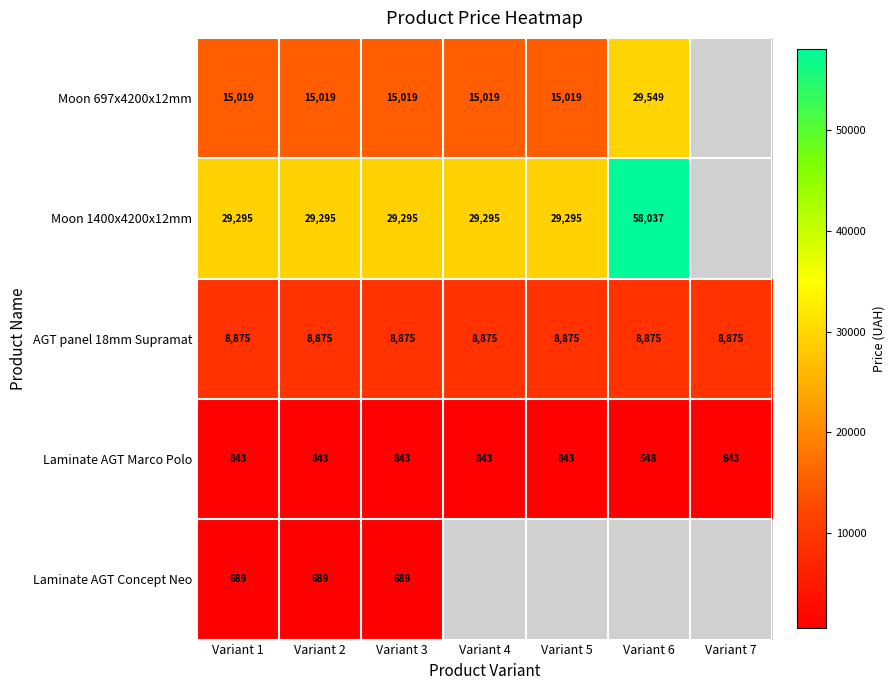

What is the spread (max minus min) of values at Variant 2?

28606.0